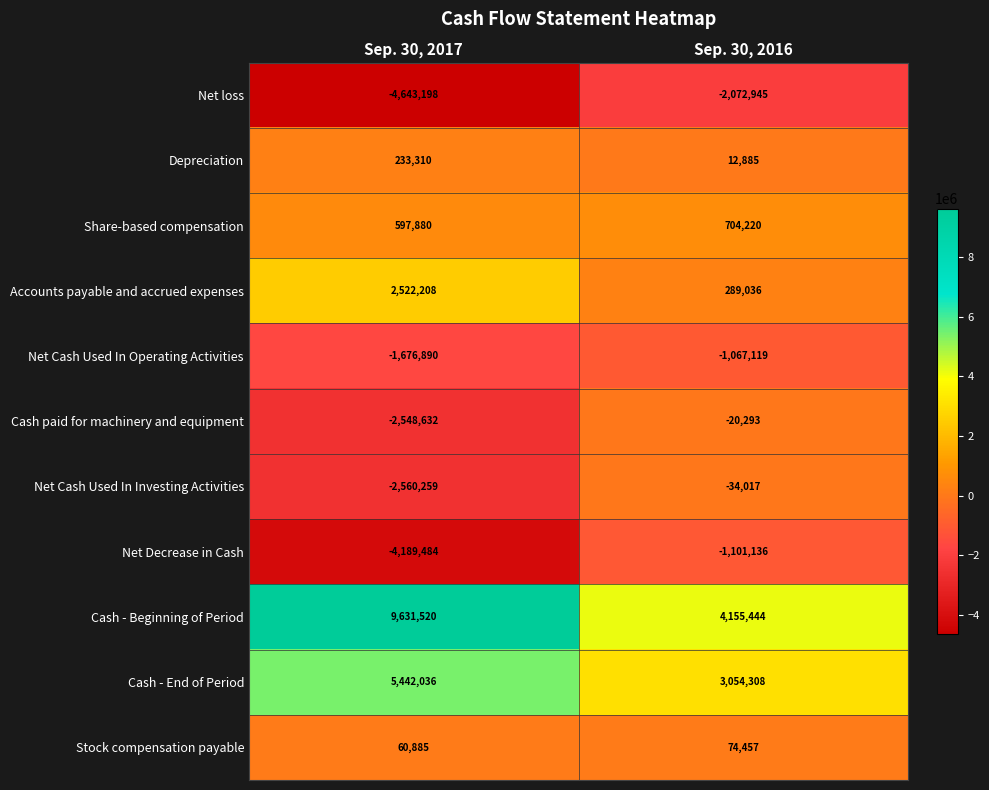

What is the difference between the Stock compensation payable values at Sep. 30, 2017 and Sep. 30, 2016?

13572